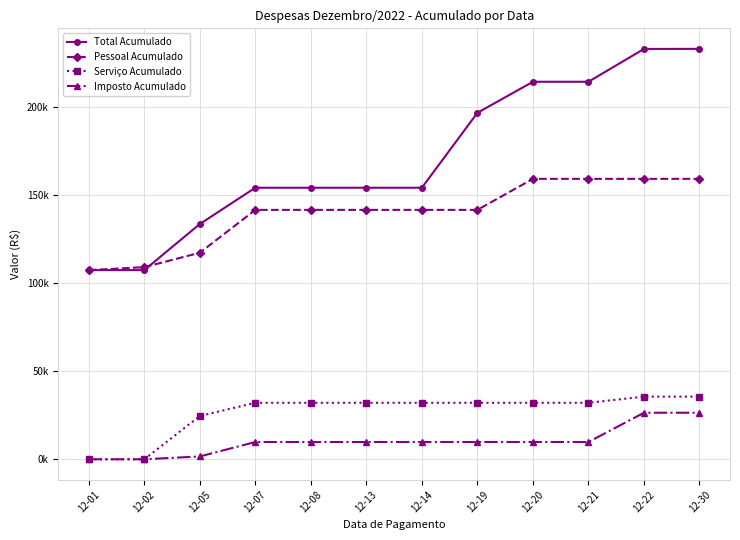

Is this an area chart (filled region under the line)?

No